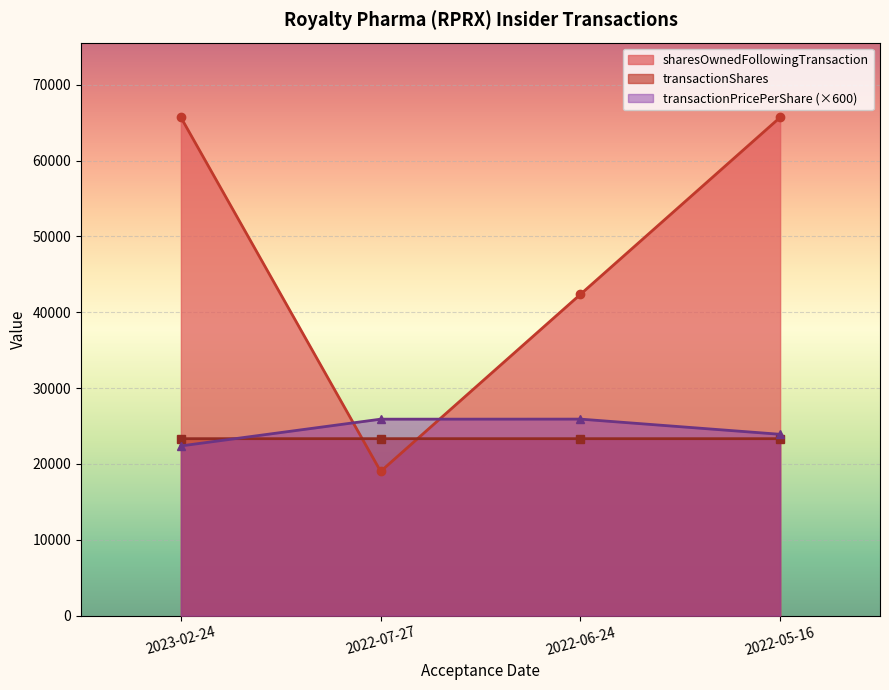

What is the sum of the transactionShares values at 2022-05-16 and 2022-06-24?

46666.0